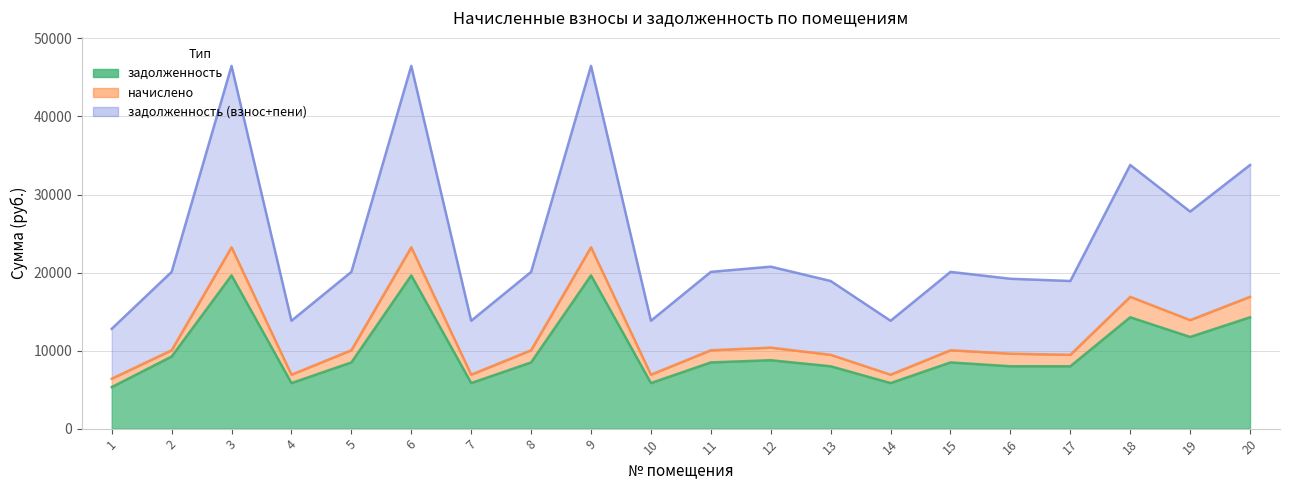

Reading left to right, list all the values displayed in this chart.

задолженность: 1=5322.5	2=9235.2	3=19633.3	4=5838.8	5=8484.8	6=19633.3	7=5838.8	8=8484.8	9=19633.3	10=5838.8	11=8484.8	12=8767.1	13=7990.9	14=5838.8	15=8484.8	16=7991.8	17=7990.9	18=14270.8	19=11748.2	20=14270.8
начислено: 1=6394.9	2=10043.3	3=23239.4	4=6911.3	5=10043.3	6=23239.4	7=6911.3	8=10043.3	9=23239.4	10=6911.3	11=10043.3	12=10377.4	13=9458.6	14=6911.3	15=10043.3	16=9602.0	17=9458.6	18=16891.9	19=13906.1	20=16891.9
задолженность (взнос+пени): 1=12789.8	2=20086.6	3=46478.9	4=13822.6	5=20086.6	6=46478.9	7=13822.6	8=20086.6	9=46478.9	10=13822.6	11=20086.6	12=20754.7	13=18917.3	14=13822.6	15=20086.6	16=19204.1	17=18917.3	18=33783.8	19=27812.2	20=33783.8